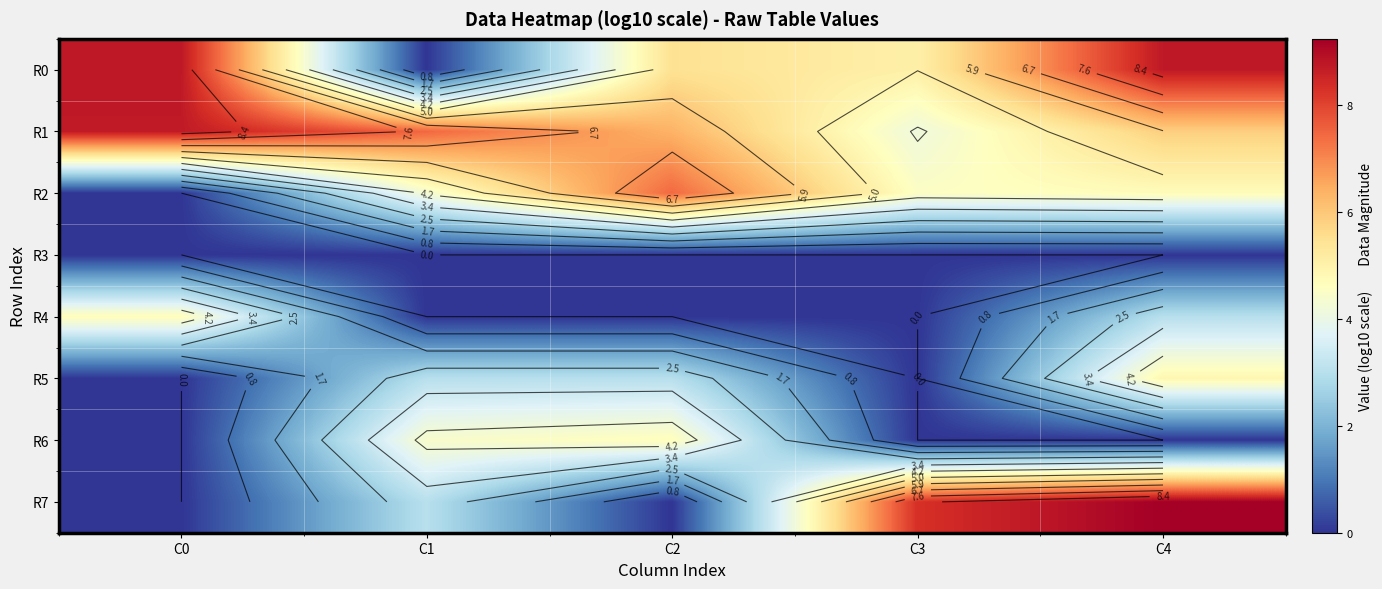

What is the difference between the second highest and second lowest values in the R0 series?

3.7